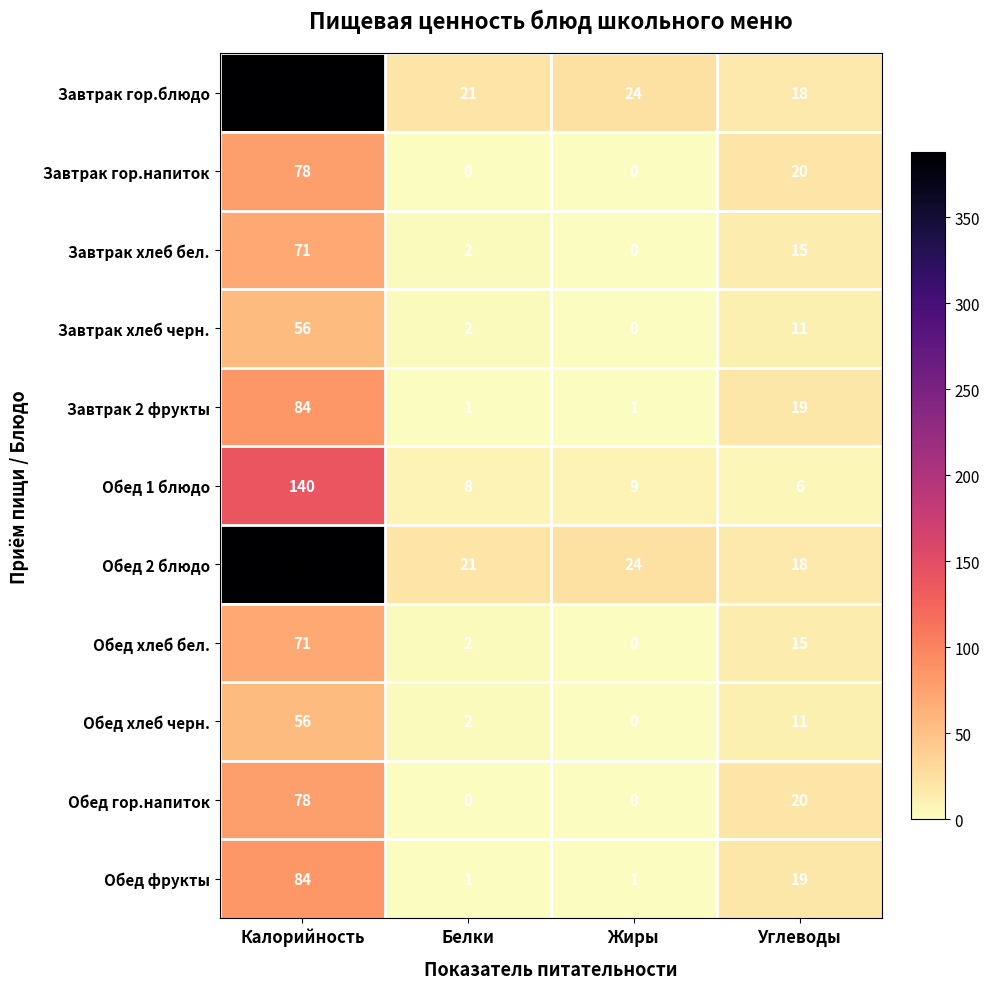

Where does the Завтрак хлеб бел. series first go above 15?

Калорийность